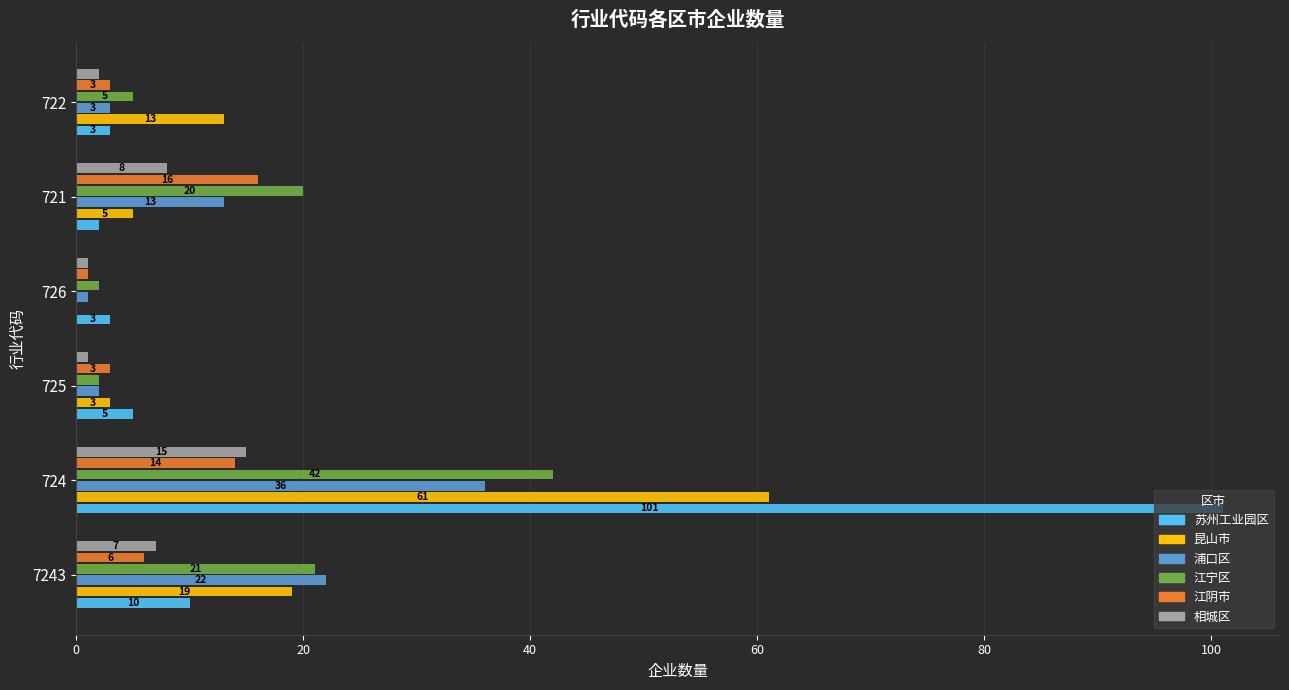

What is the maximum value shown in the chart?

101